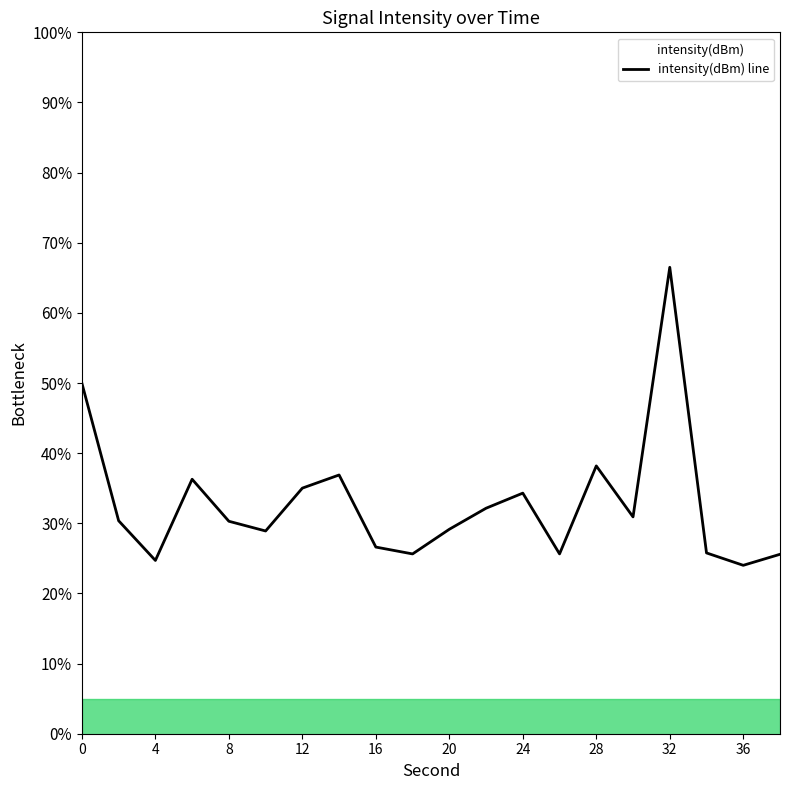

At which category does the chart reach its peak across all series?

32